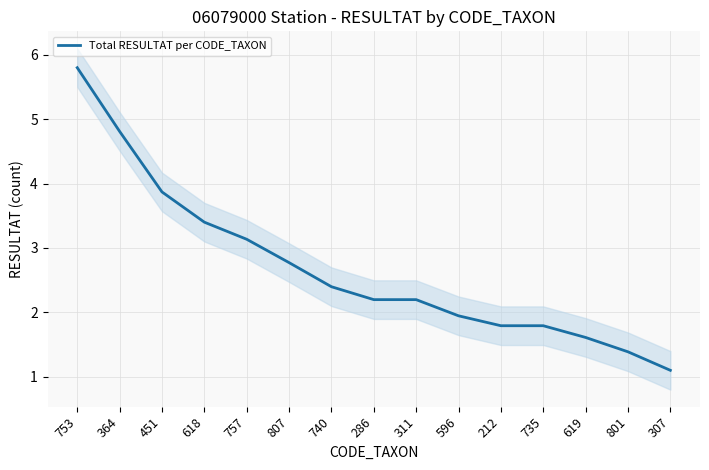

Between 311 and 757, which is larger?

757